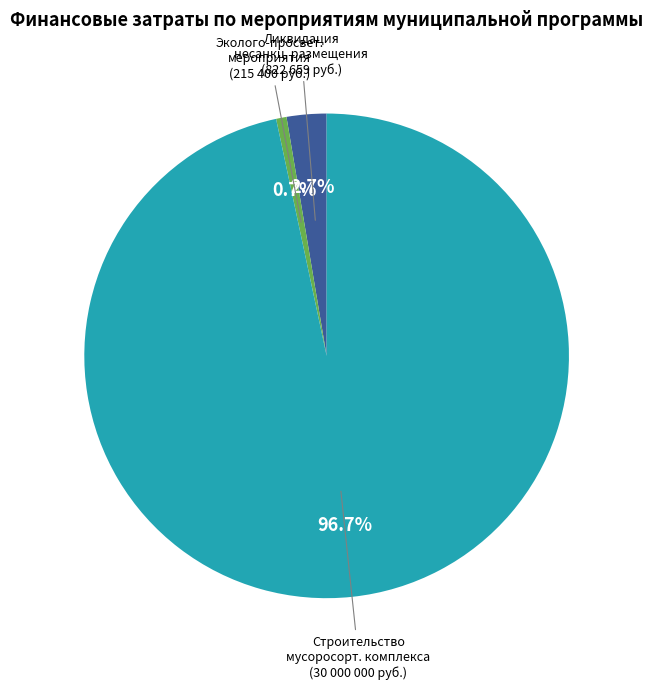

Is there a majority slice in this chart?

Yes